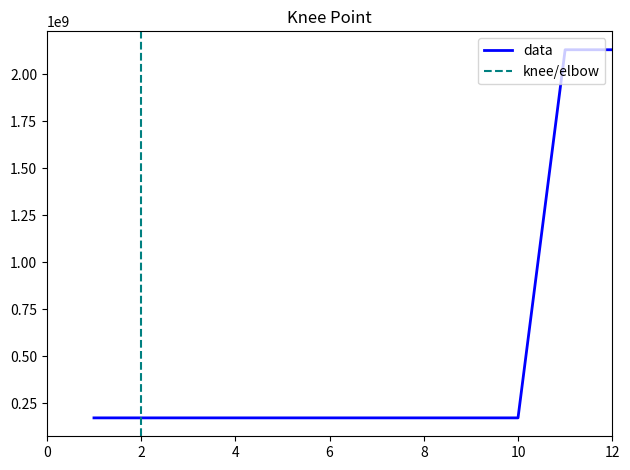

Does the chart display data point markers on the line(s)?

No